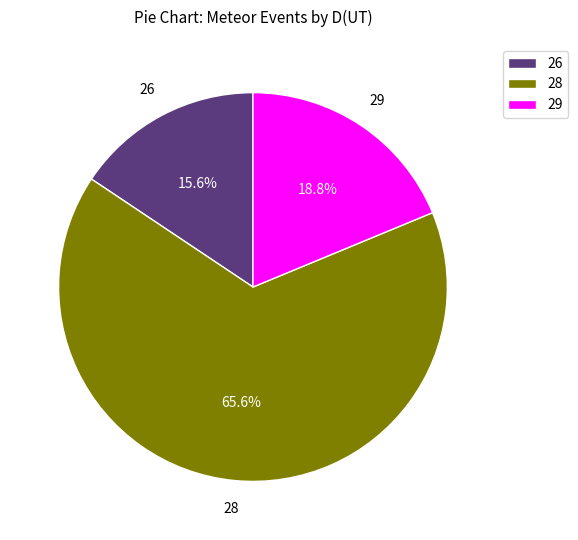

Is the sum of 28 and 29 greater than half?

Yes